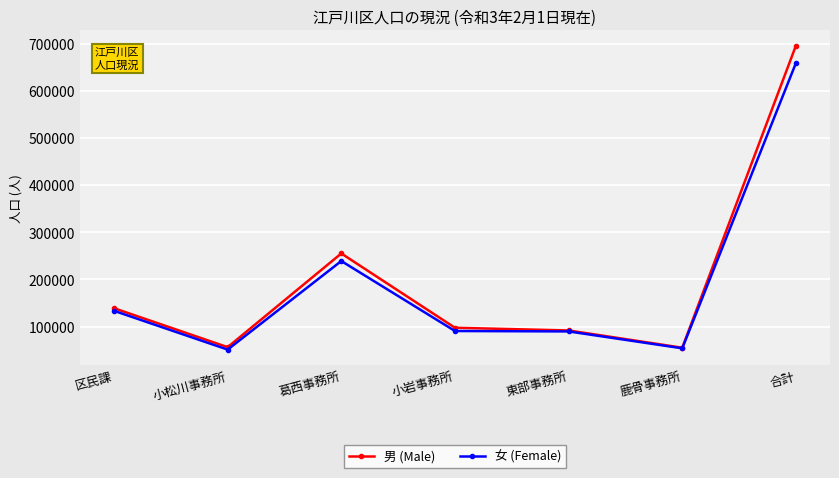

At how many categories does at least one series exceed 152098?

2